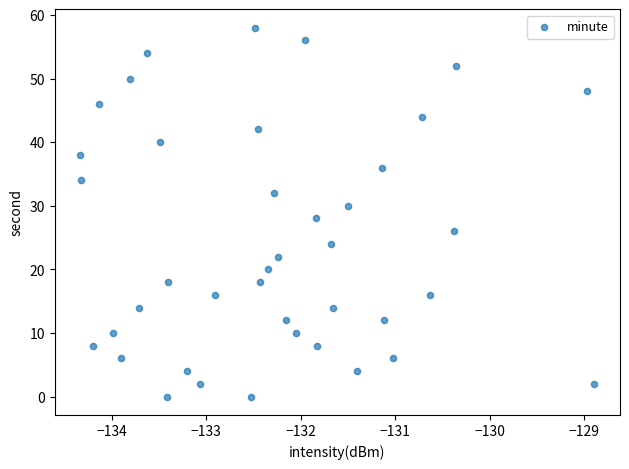

What is the range of Y values (max minus min)?

58